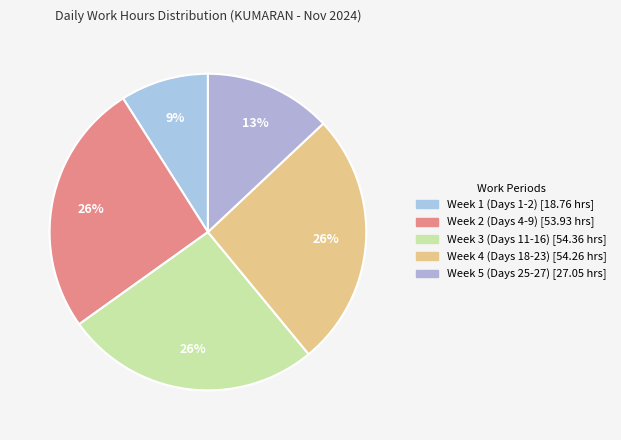

Is there any slice that represents more than half of the pie?

No